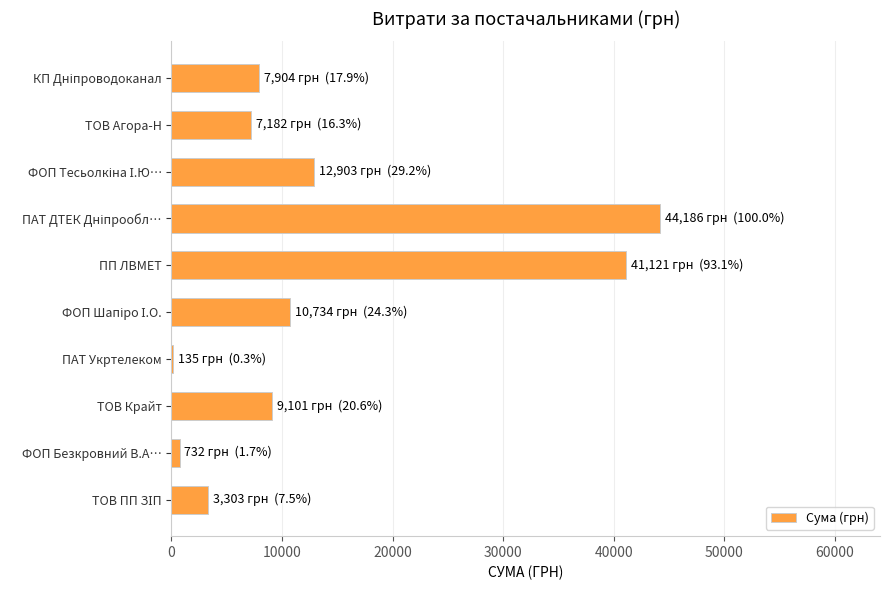

Between ТОВ Крайт and ТОВ Агора-Н, which is larger?

ТОВ Крайт